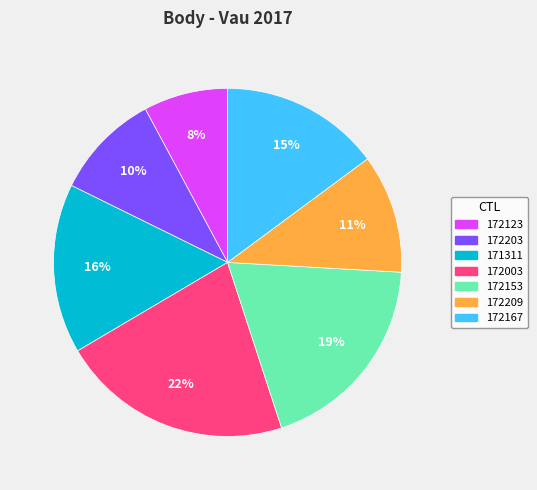

Is it true that 172203 is 10% of the pie?

True